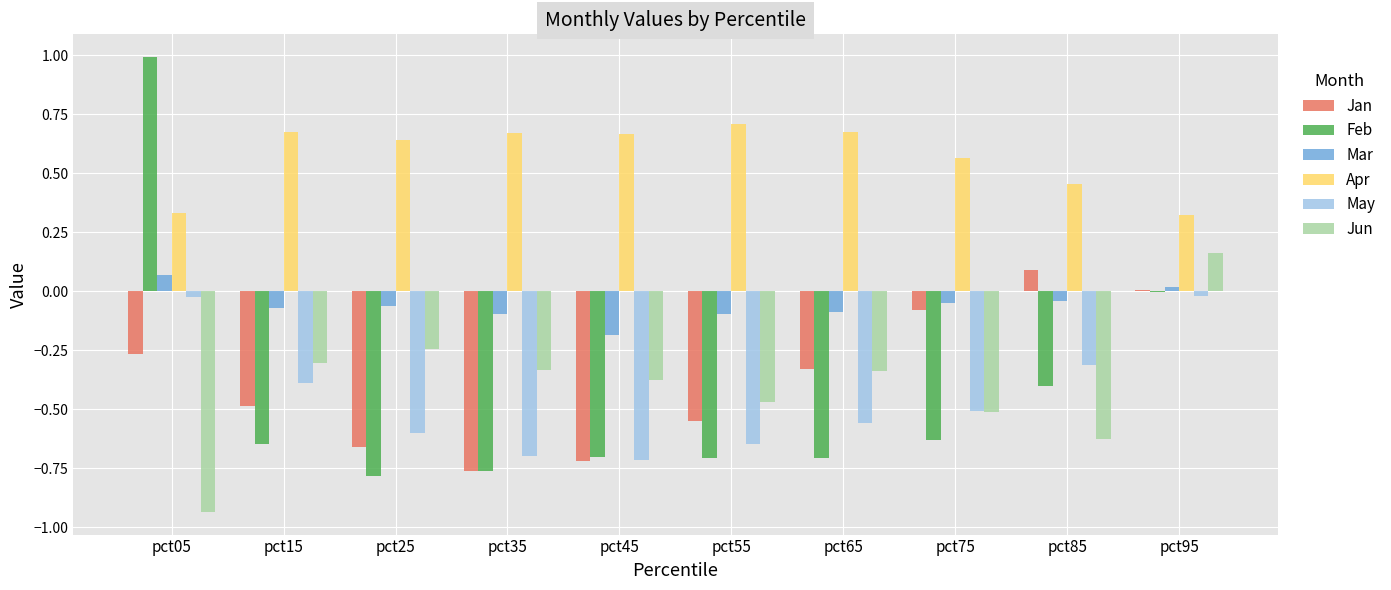

Between pct25 and pct75, which series saw the biggest shift?

Jan